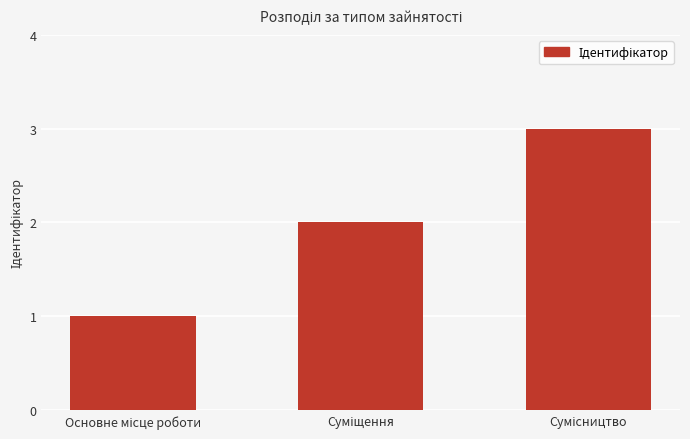

Reading right to left, extract all data points from this chart.

3	2	1